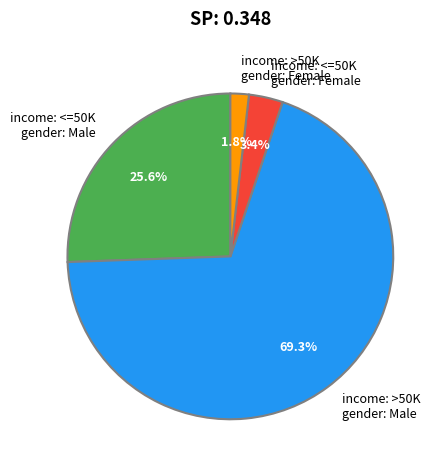

To the nearest percent, what is the difference between the largest and smallest slice percentages?

67%